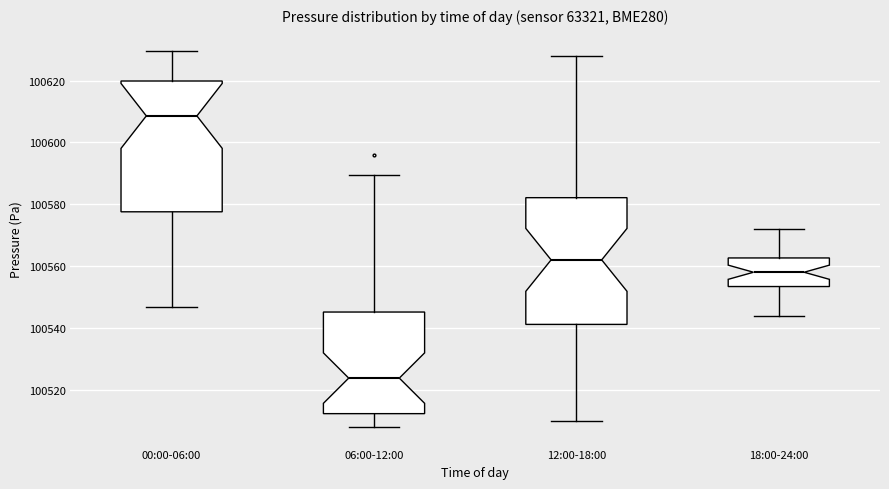

Which box's median line is the highest?

00:00-06:00